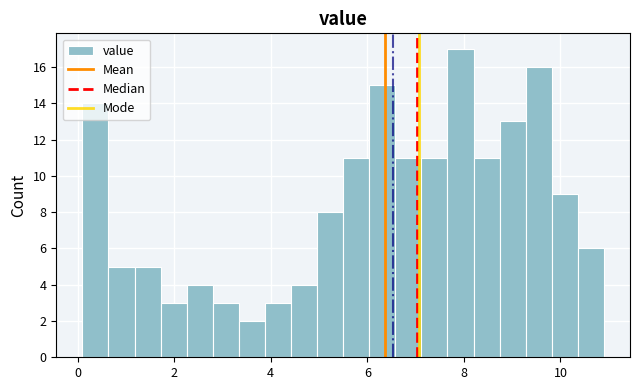

Read against the x-axis, roughly where is the centre of the tallest bar?

8.0